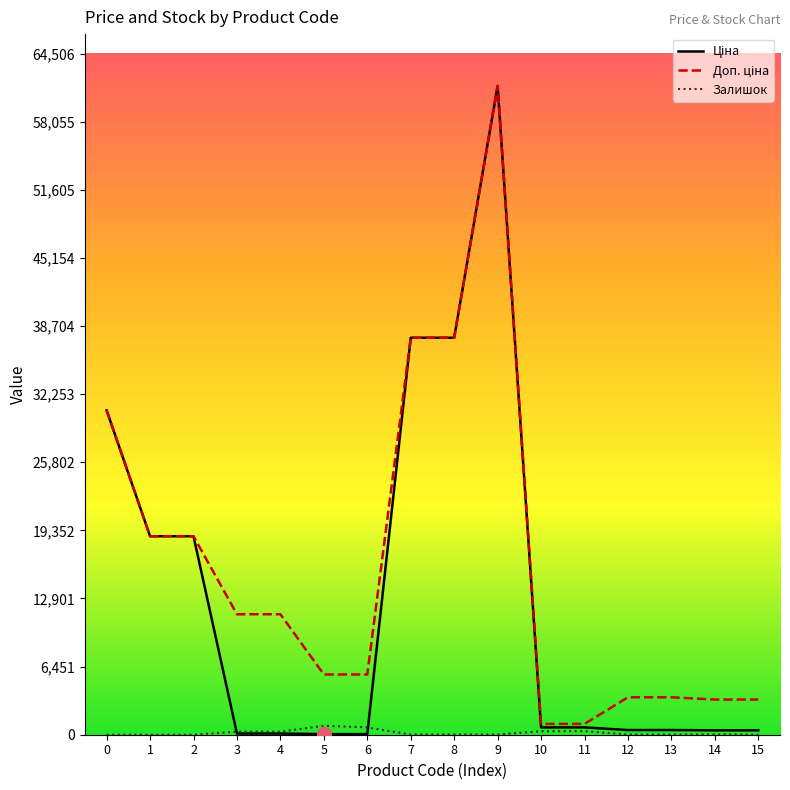

How many lines are shown in the chart?

3